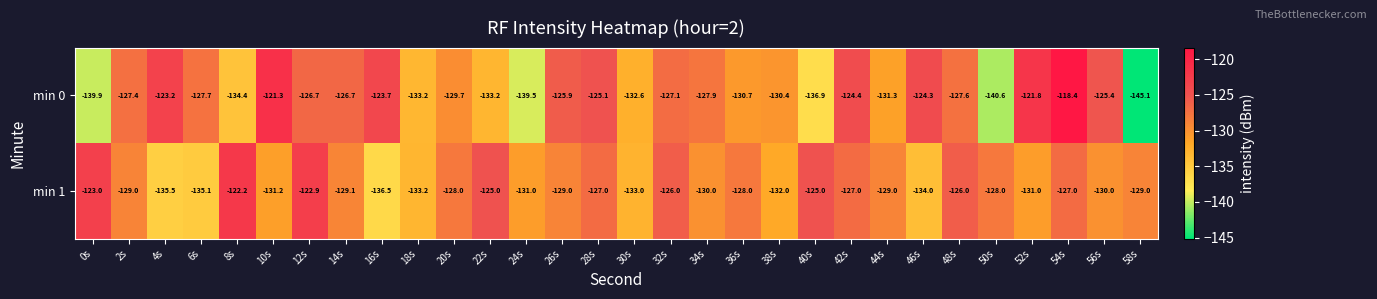

What is the sum of the min 0 values at 22s and 4s?

-256.4